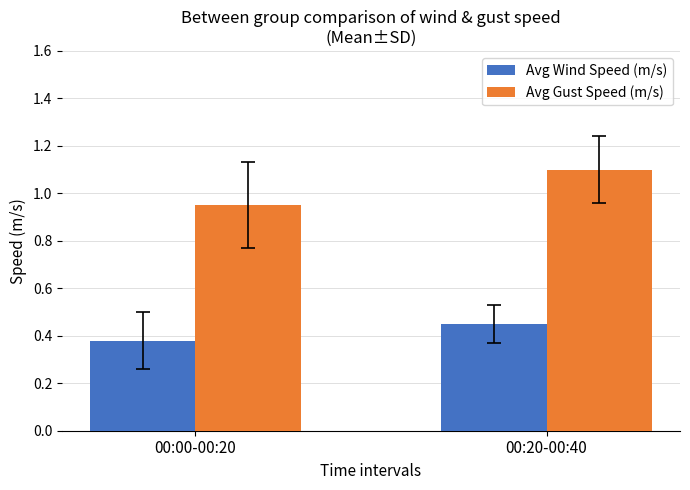

At how many categories does at least one series exceed 0?

2